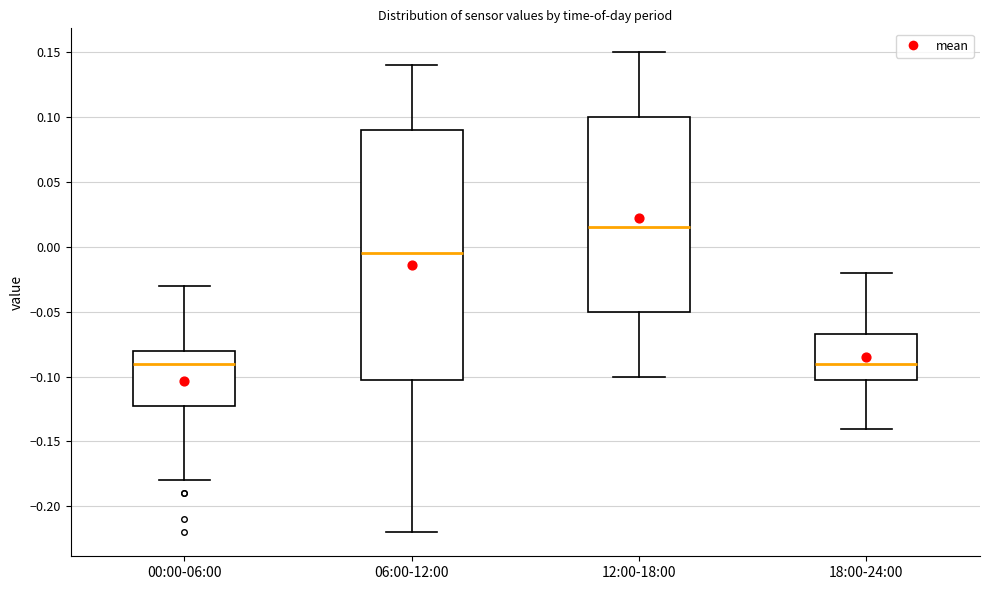

Where is the lower edge of the box for 18:00-24:00 on the y-axis? The values are not printed on the chart, so give them approximately, as read against the axis.

-0.100